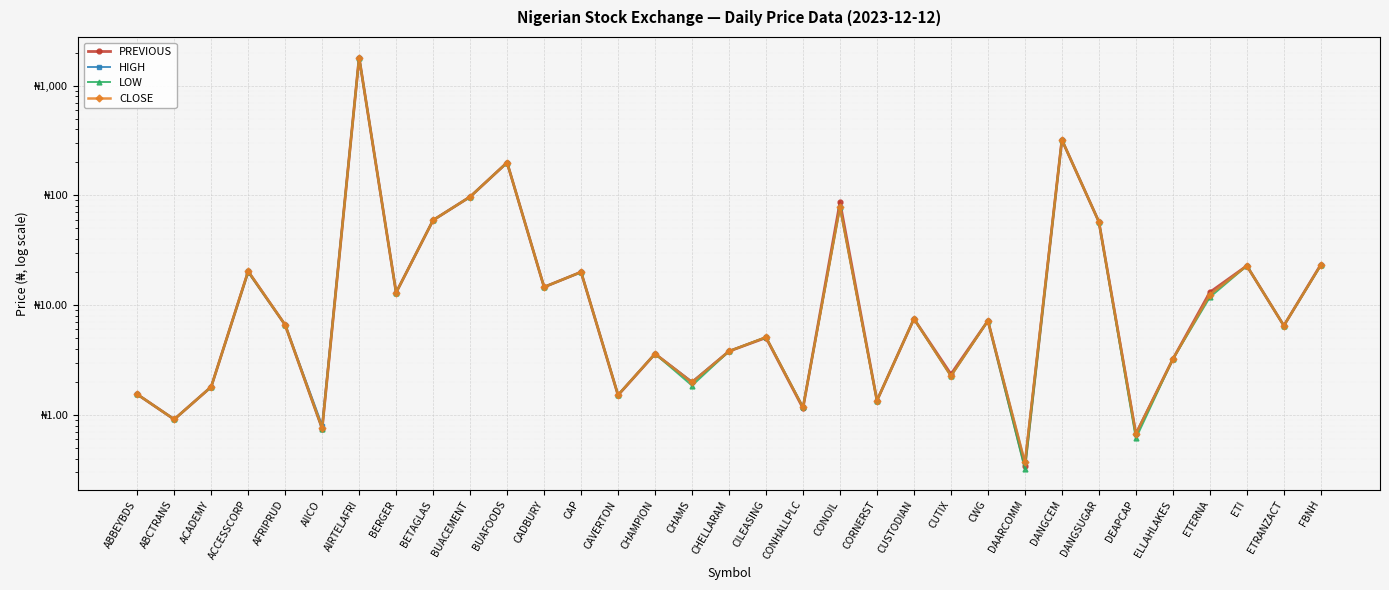

What is the difference between the CLOSE values at CILEASING and BETAGLAS?

54.3